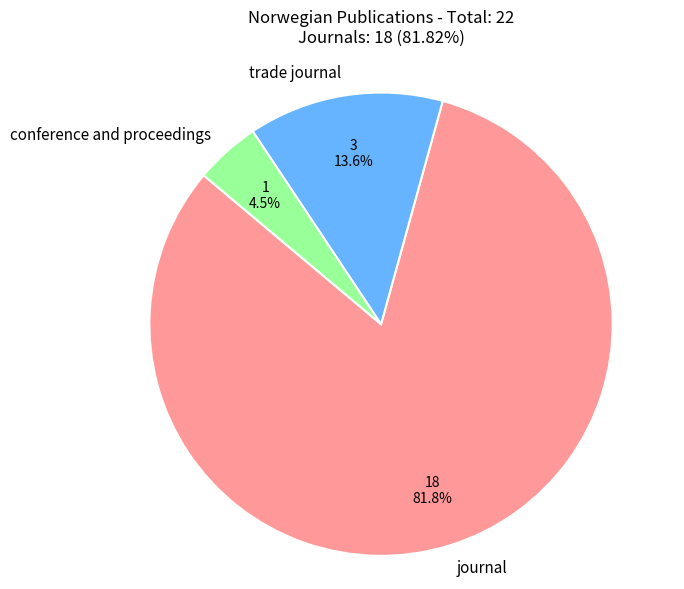

Combined, what portion of the pie is conference and proceedings and journal?

86.4%